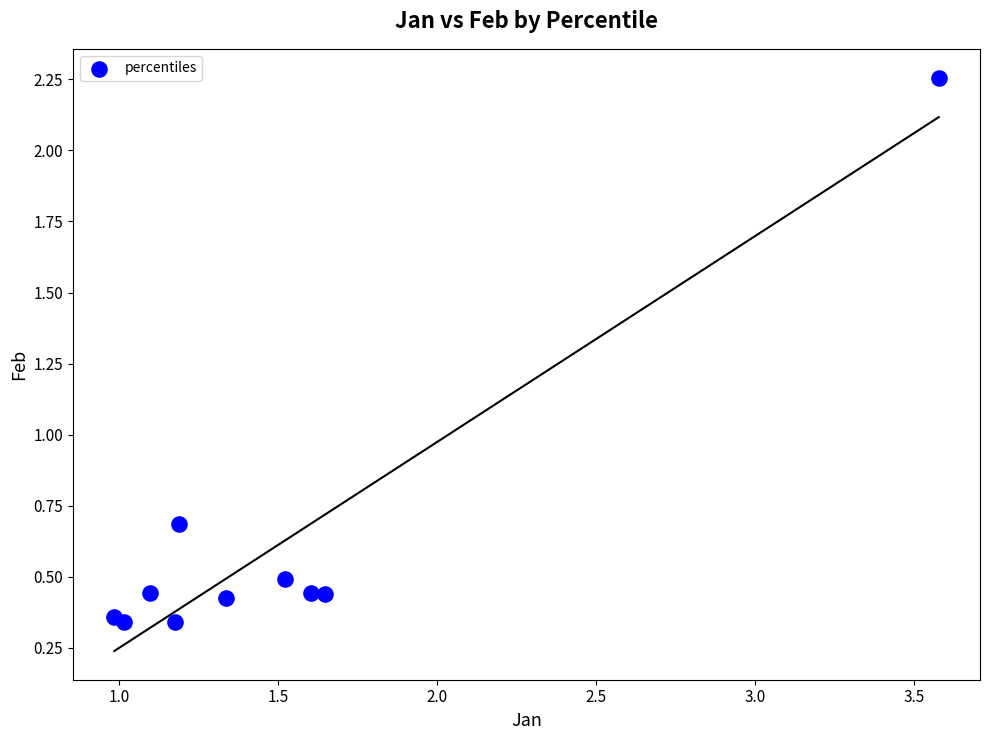

What Y value in the scatter plot is closest to 1?

0.7